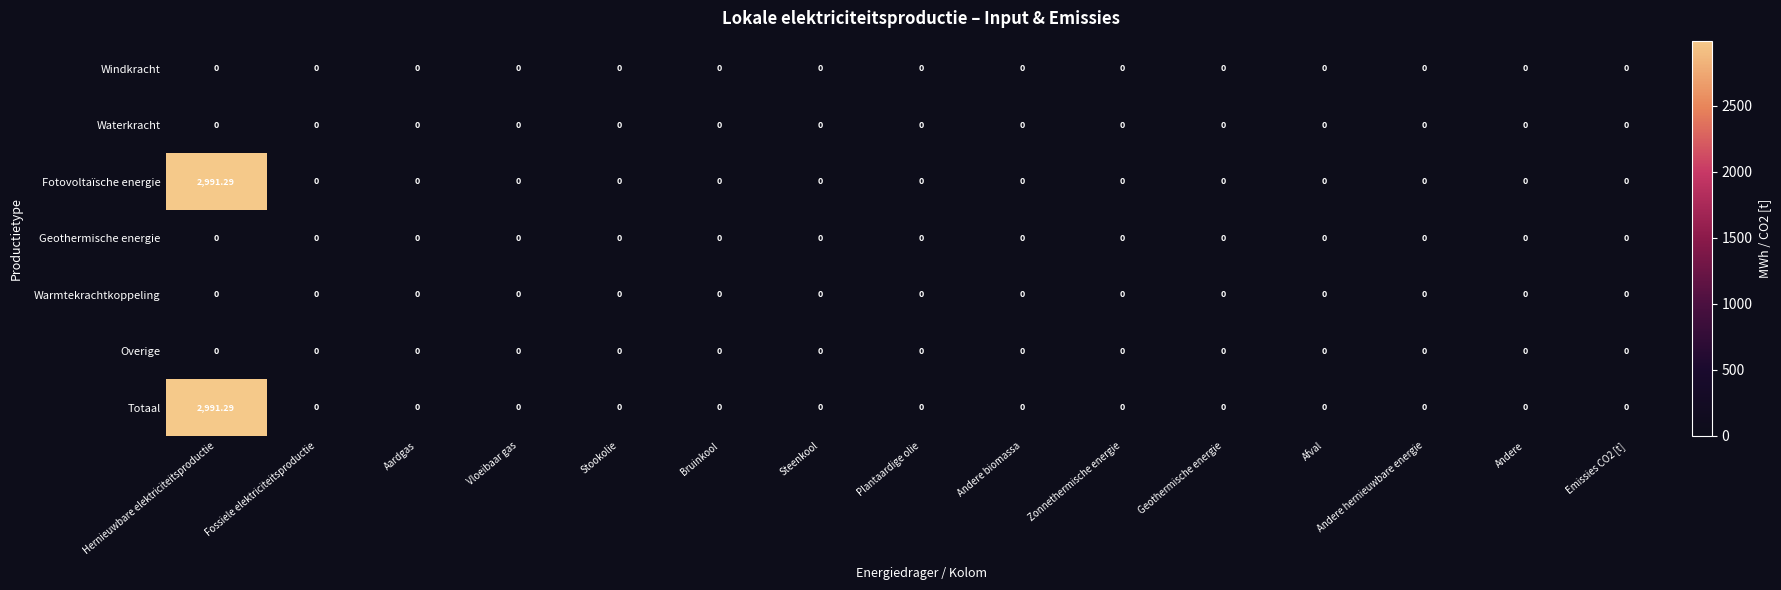

Which category has the highest value across all series?

Hernieuwbare elektriciteitsproductie